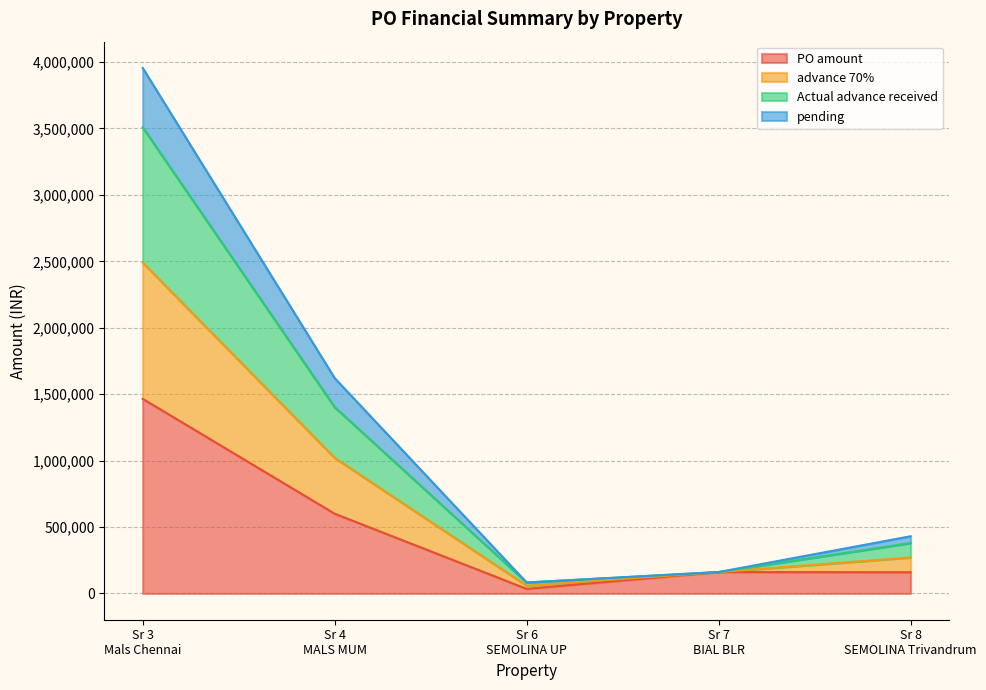

What position from the left is Sr 8
SEMOLINA Trivandrum?

5